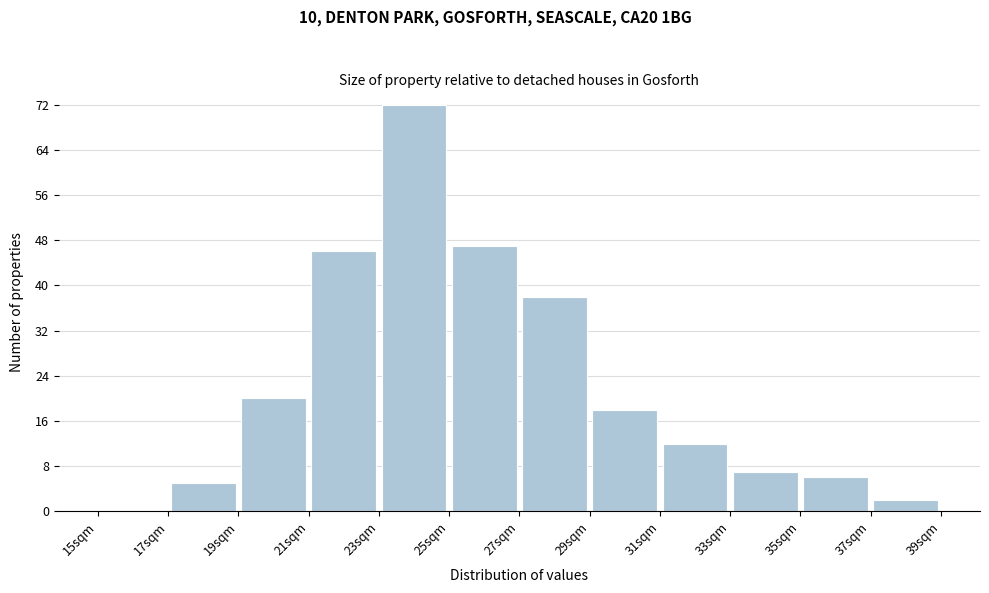

Over which range of the x-axis is the bar tallest?

23 to 25